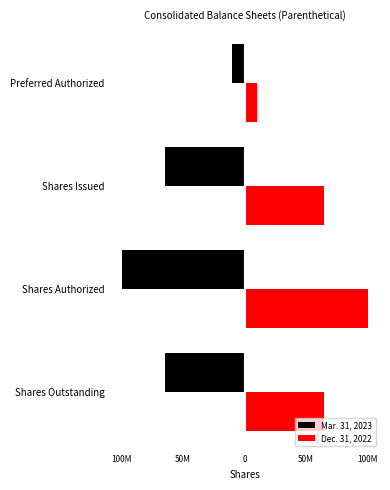

What is the sum of all Mar. 31, 2023 values?

-239602746